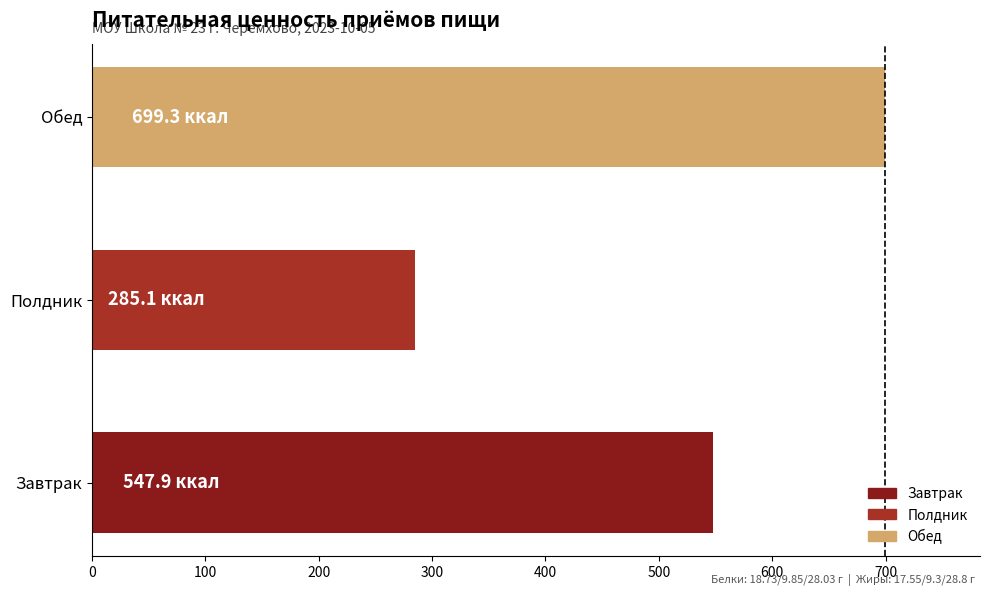

Reading top to bottom, extract all data points from this chart.

Обед=699.3	Полдник=285.1	Завтрак=547.9